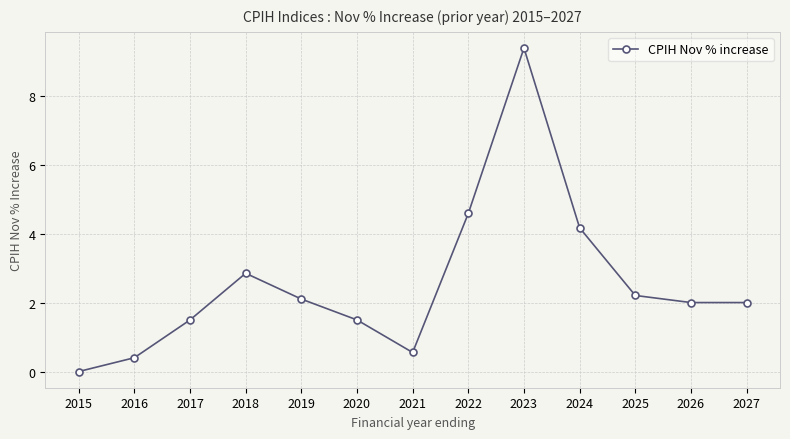

At which label does the data first exceed 2?

2018